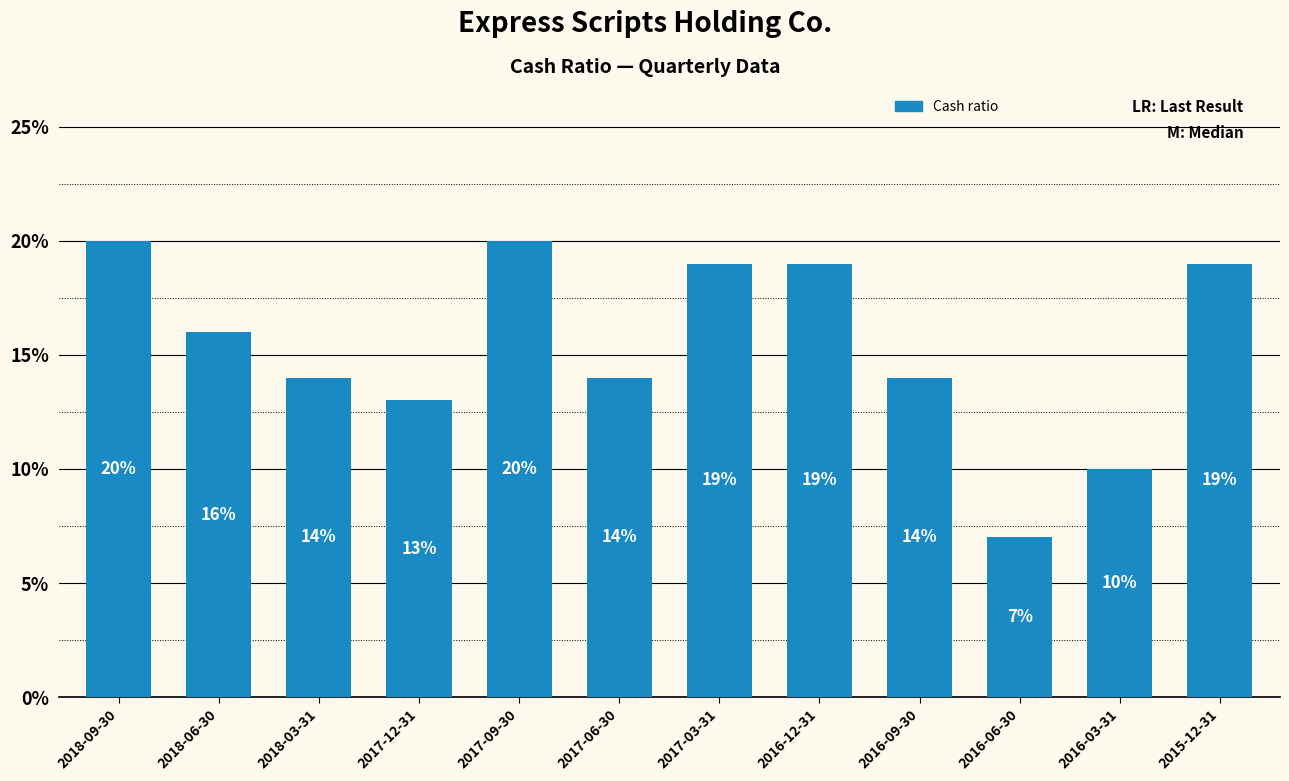

What is the value of the 8th bar from the left?

0.2